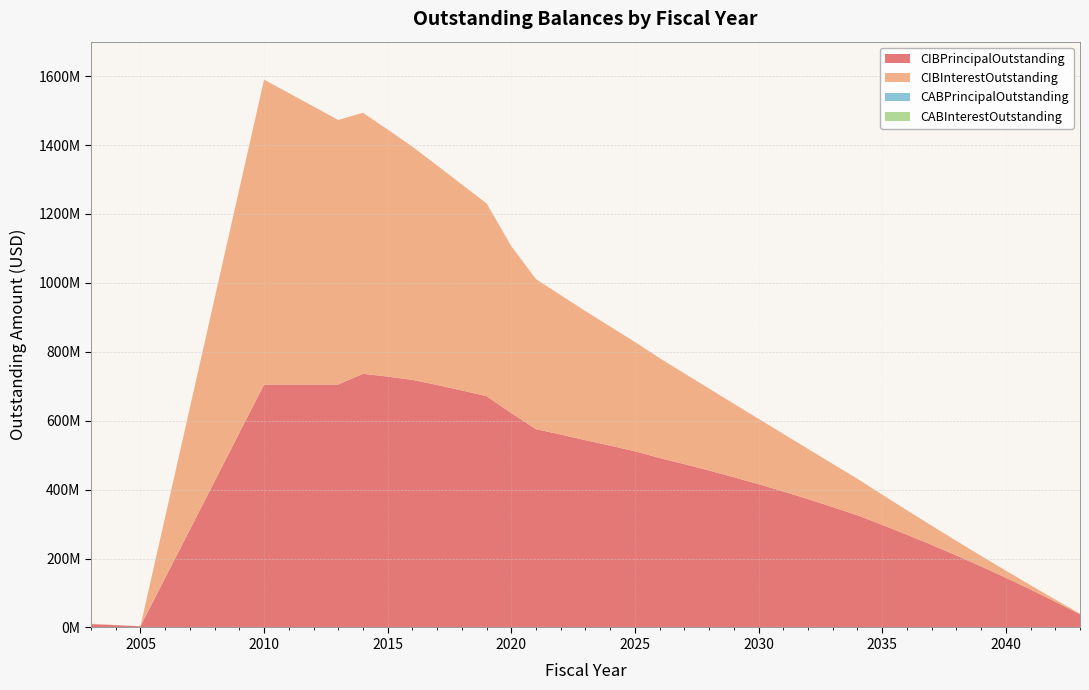

Reading left to right, extract all data points from this chart.

CIBPrincipalOutstanding: 9730000.0	6670000.0	3435000.0	705000000.0	705000000.0	705000000.0	705000000.0	736235000.0	728005000.0	718480000.0	703770000.0	687775000.0	671290000.0	622000000.0	575530000.0	559905000.0	543495000.0	527660000.0	511285000.0	491780000.0	474000000.0	455415000.0	435985000.0	415810000.0	394660000.0	372530000.0	349380000.0	325345000.0	297815000.0	269280000.0	239700000.0	209035000.0	177250000.0	144300000.0	110145000.0	74740000.0	38040000.0
CIBInterestOutstanding: 1068030.0	545670.0	185490.0	884890612.8	845848437.2	806806261.6	767764086.0	757539266.8	716985822.5	676786878.1	636989883.7	597803060.2	559317502.0	484441679.5	435208871.9	404493059.2	374558496.6	345446073.2	317147873.6	289705140.4	263300388.5	237801202.9	213248654.6	189685519.8	167131135.1	145658810.9	125322235.8	105992386.5	87704744.0	70964562.9	55828334.1	42354797.1	30604939.8	20641717.2	12530614.2	6339363.8	2138228.4
CABPrincipalOutstanding: 0.0	0.0	0.0	0.0	0.0	0.0	0.0	0.0	0.0	0.0	0.0	0.0	0.0	0.0	0.0	0.0	0.0	0.0	0.0	0.0	0.0	0.0	0.0	0.0	0.0	0.0	0.0	0.0	0.0	0.0	0.0	0.0	0.0	0.0	0.0	0.0	0.0
CABInterestOutstanding: 0.0	0.0	0.0	0.0	0.0	0.0	0.0	0.0	0.0	0.0	0.0	0.0	0.0	0.0	0.0	0.0	0.0	0.0	0.0	0.0	0.0	0.0	0.0	0.0	0.0	0.0	0.0	0.0	0.0	0.0	0.0	0.0	0.0	0.0	0.0	0.0	0.0